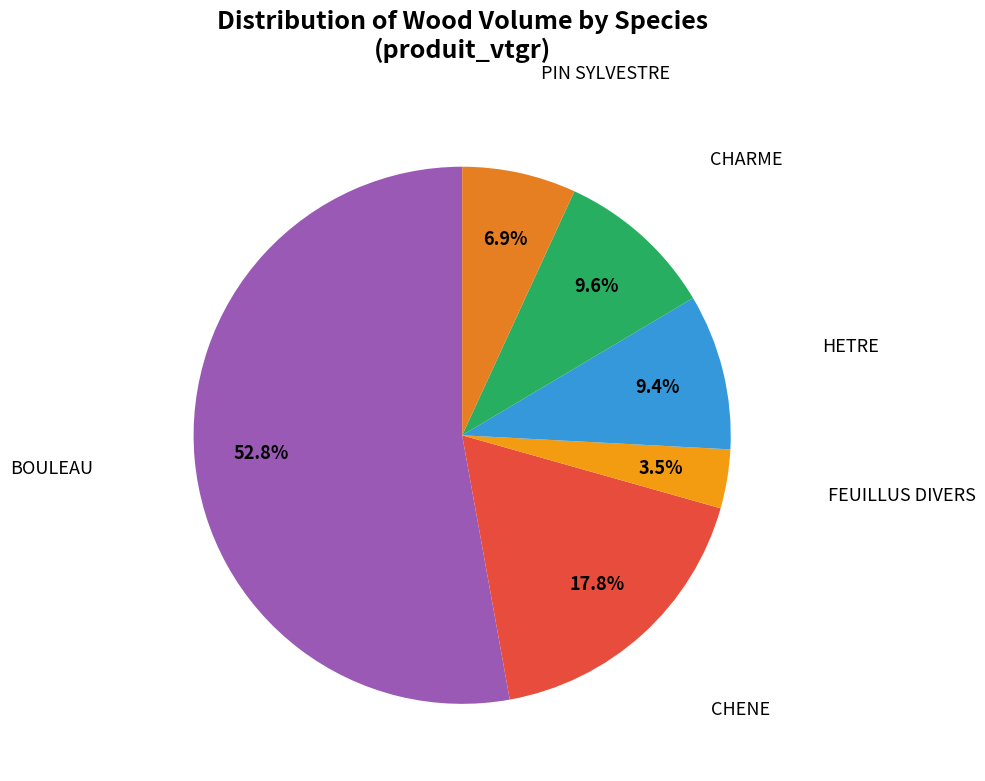

How many slices are in this pie chart?

6